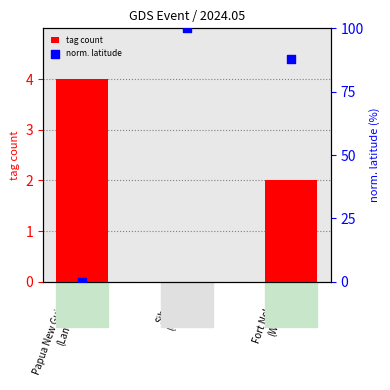

What is the total value across all series at Siberia
(Crater)?

100.0